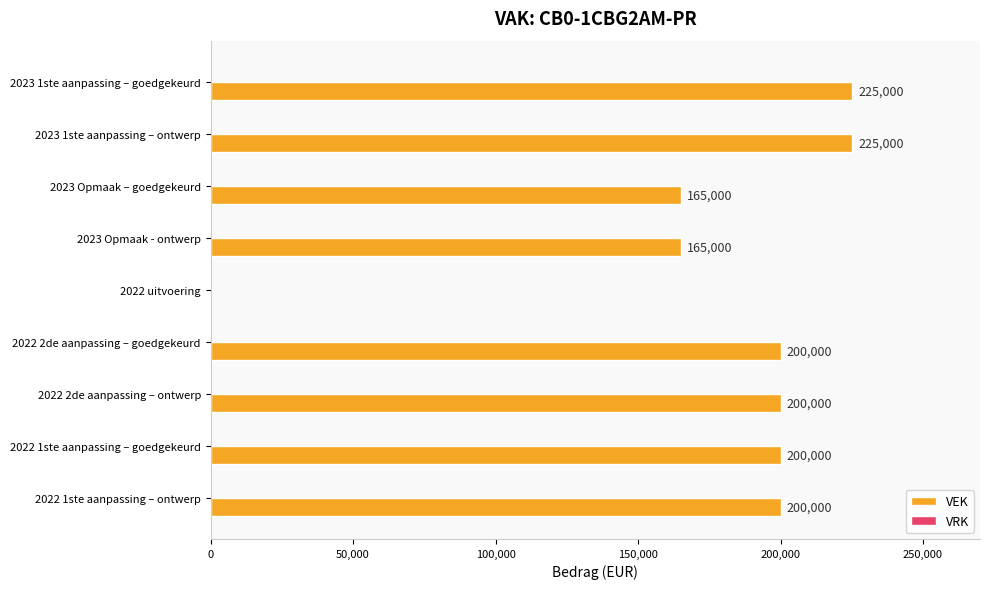

Approximately how many times larger is the value at 2022 1ste aanpassing – ontwerp compared to 2022 2de aanpassing – goedgekeurd?

1.0